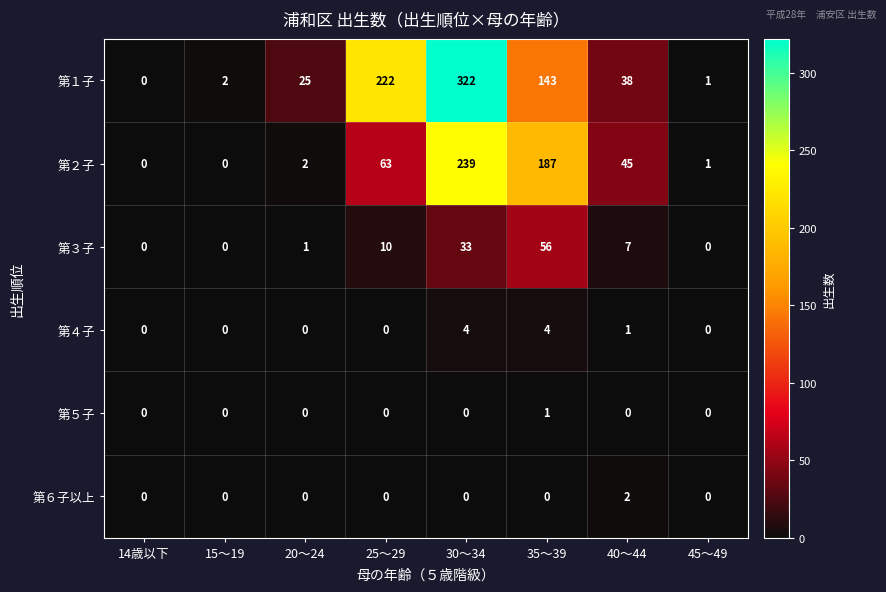

List the series in order of their peak value, lowest first.

第５子, 第６子以上, 第４子, 第３子, 第２子, 第１子